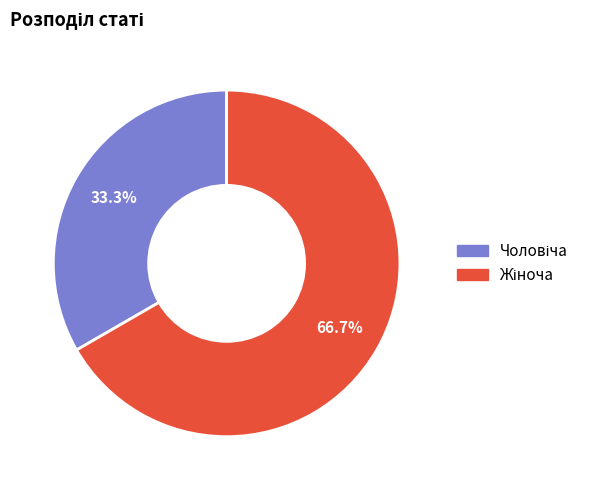

How many slices are in this pie chart?

2